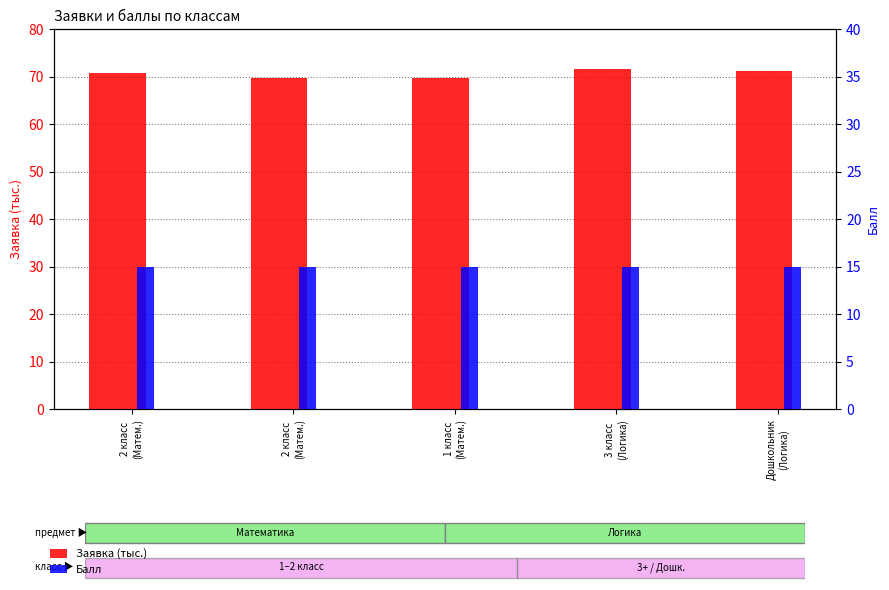

Is it true that Балл equals 3.4 at 3 класс
(Логика)?

False